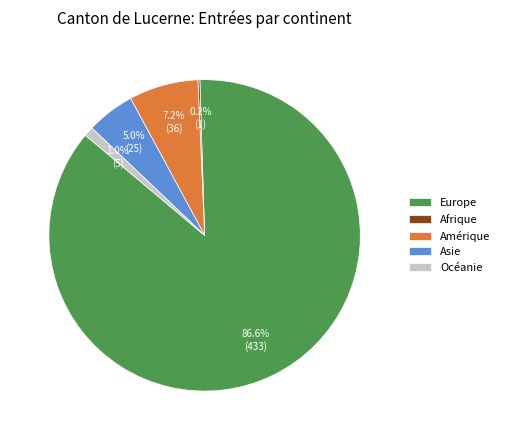

The Océanie slice represents 11% of the pie. True or false?

False